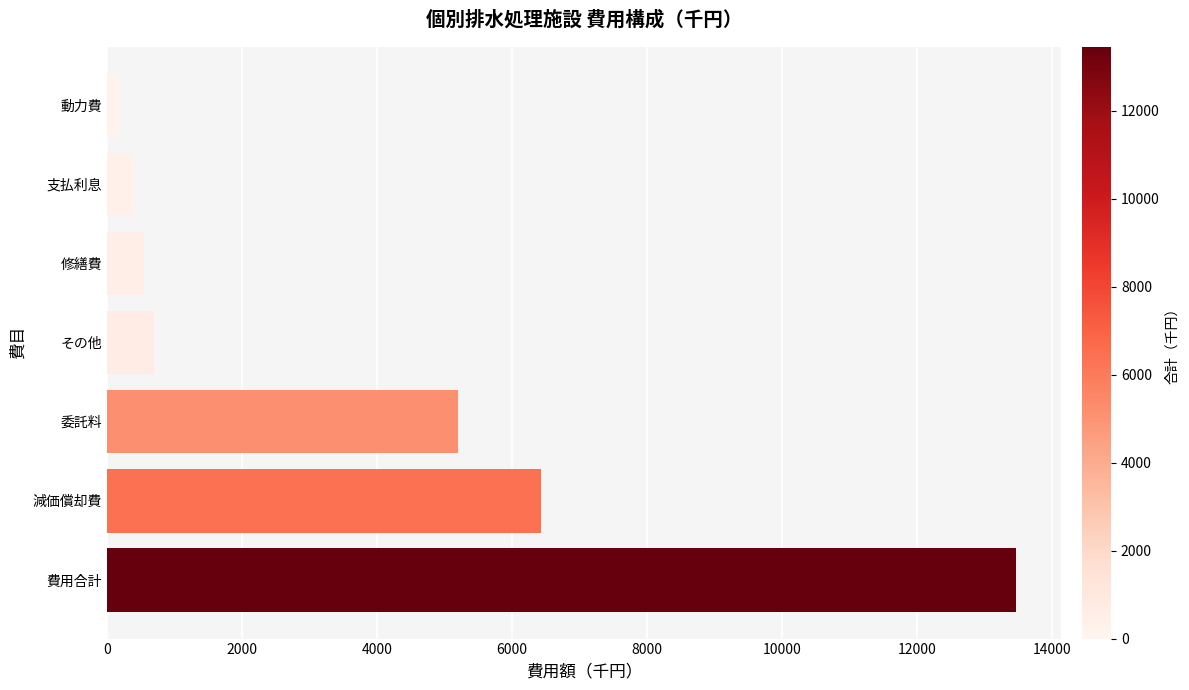

What is the change in value from 費用合計 to 委託料?

-8265